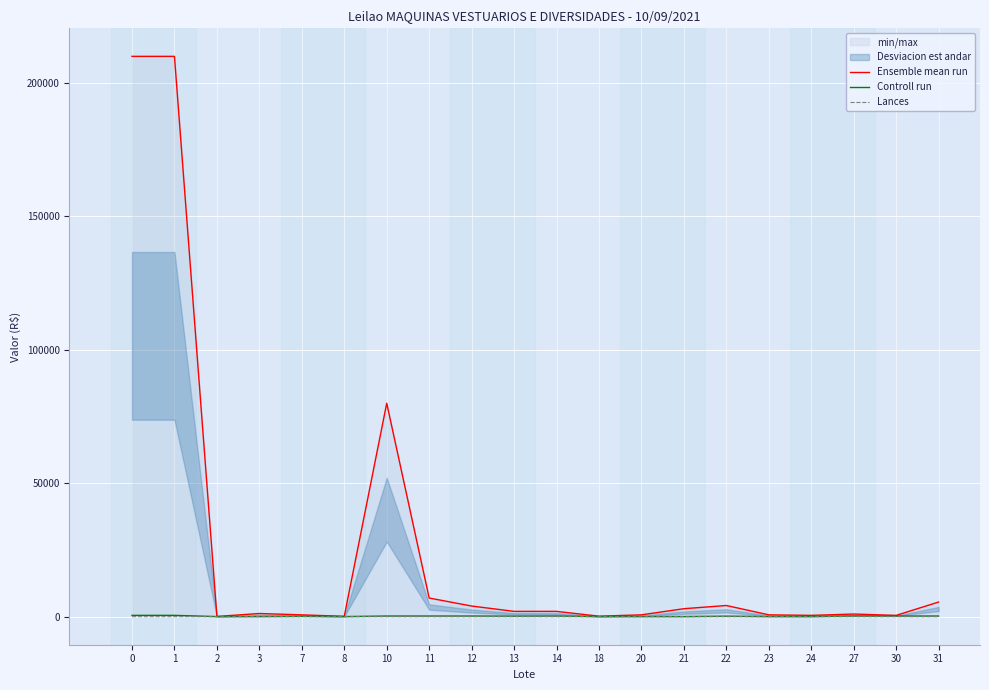

Count the number of data series in this chart.

3